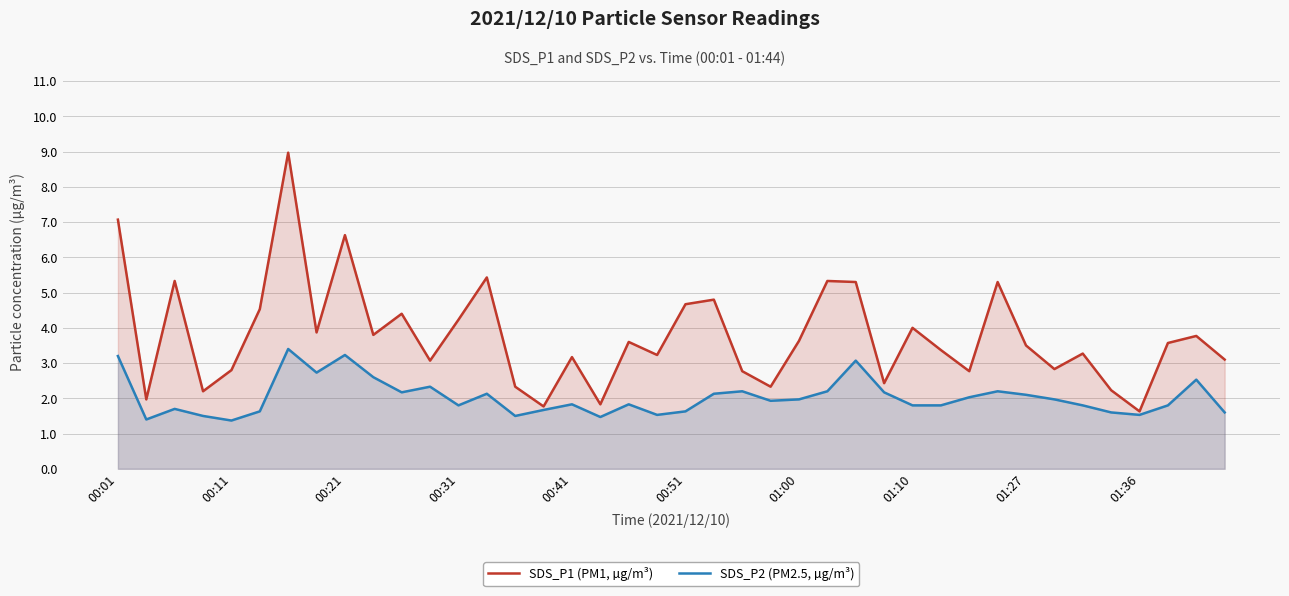

Reading left to right, transcribe all the data shown in this chart.

SDS_P1 (PM1, µg/m³): 7.1	2.0	5.3	2.2	2.8	4.5	9.0	3.9	6.6	3.8	4.4	3.1	4.2	5.4	2.3	1.8	3.2	1.8	3.6	3.2	4.7	4.8	2.8	2.3	3.6	5.3	5.3	2.4	4.0	3.4	2.8	5.3	3.5	2.8	3.3	2.2	1.6	3.6	3.8	3.1
SDS_P2 (PM2.5, µg/m³): 3.2	1.4	1.7	1.5	1.4	1.6	3.4	2.7	3.2	2.6	2.2	2.3	1.8	2.1	1.5	1.7	1.8	1.5	1.8	1.5	1.6	2.1	2.2	1.9	2.0	2.2	3.1	2.2	1.8	1.8	2.0	2.2	2.1	2.0	1.8	1.6	1.5	1.8	2.5	1.6